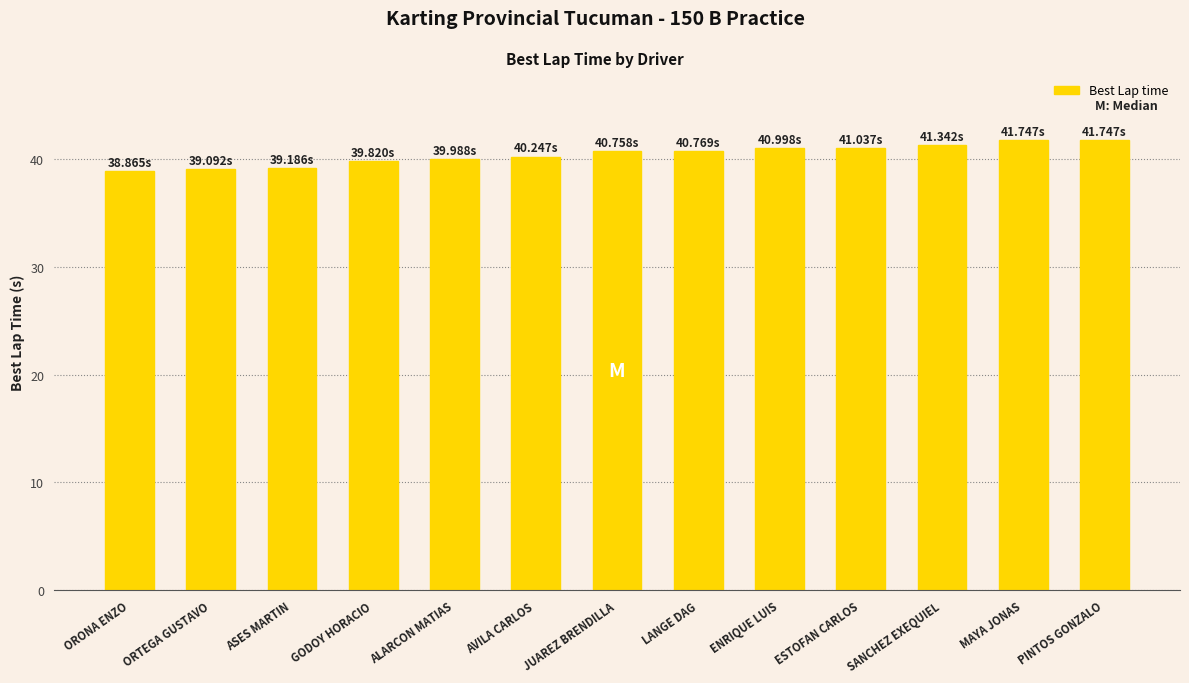

What is the average value?

40.4